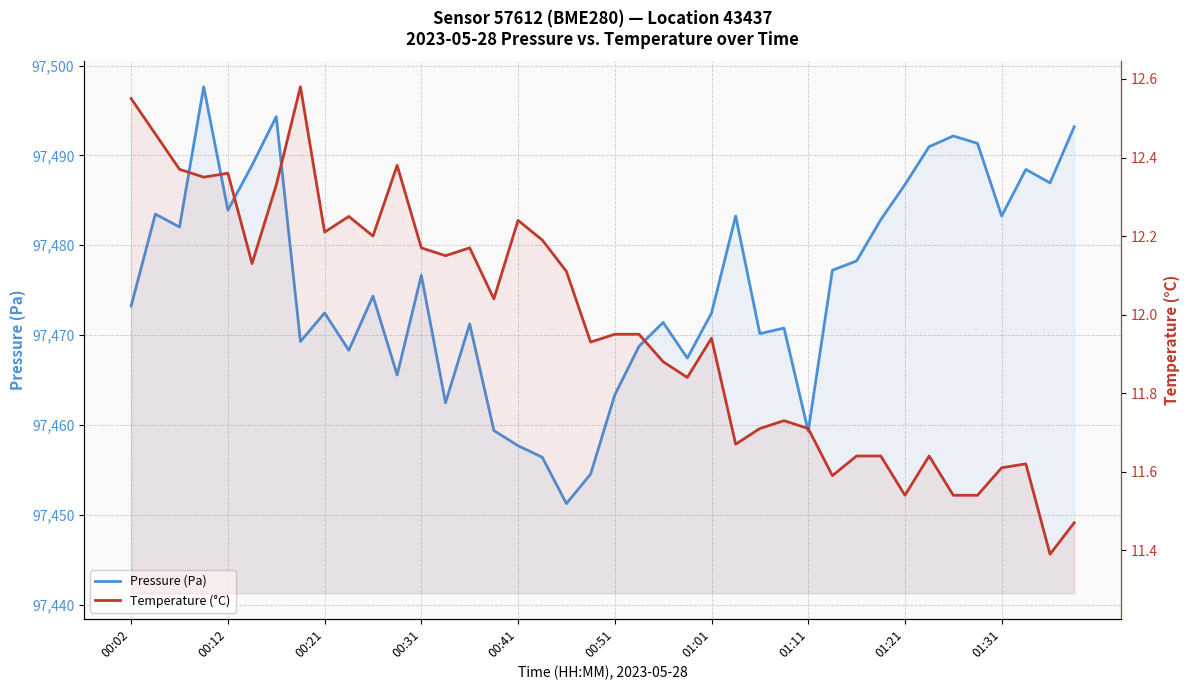

How many interior local valleys does the Temperature (°C) series have?

12